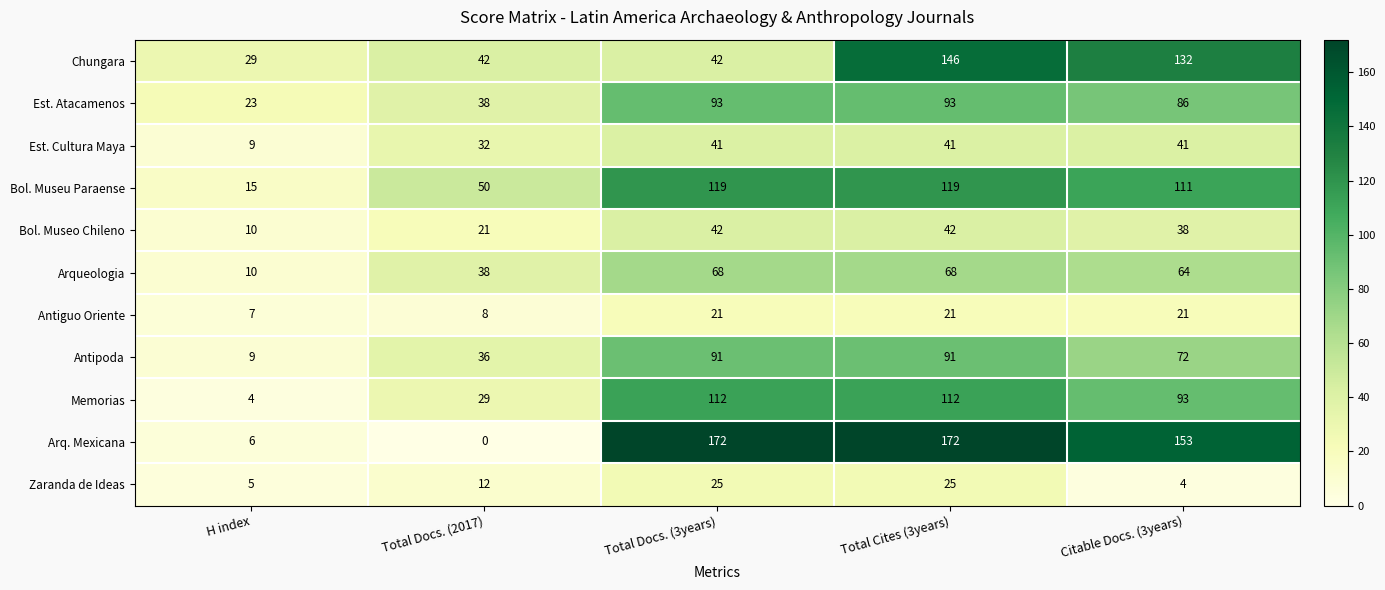

What is the average value of the Chungara series?

78